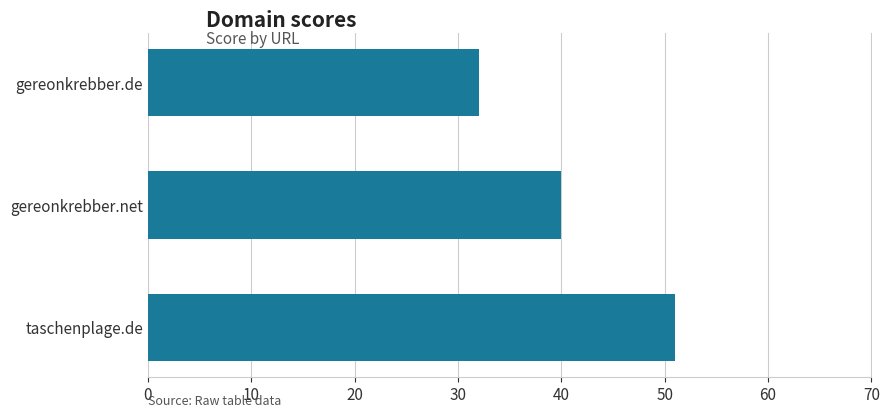

Which category has the lowest value across all series?

gereonkrebber.de